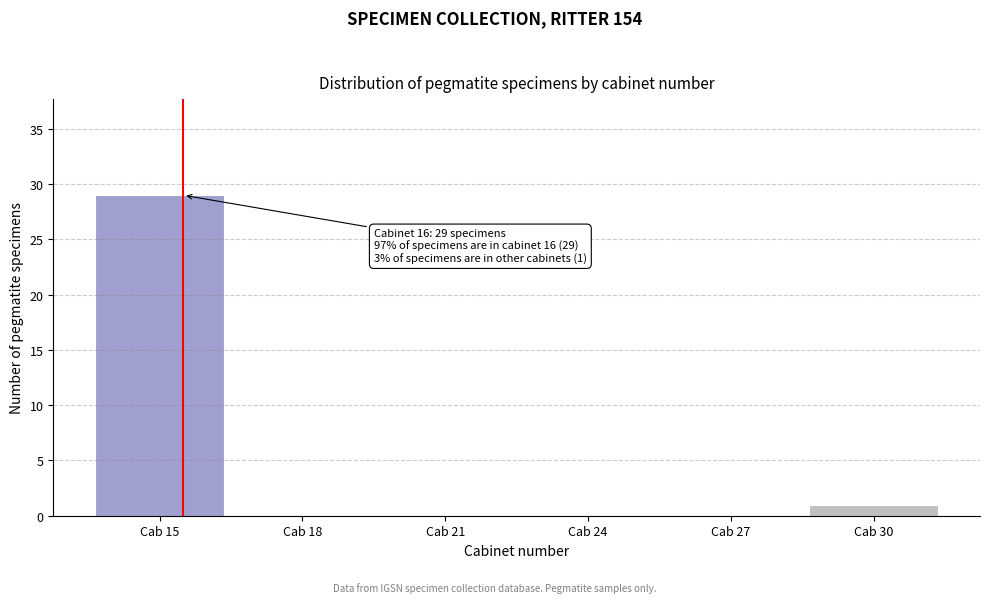

Reading left to right, extract all data points from this chart.

Cab 15=29	Cab 18=0	Cab 21=0	Cab 24=0	Cab 27=0	Cab 30=1